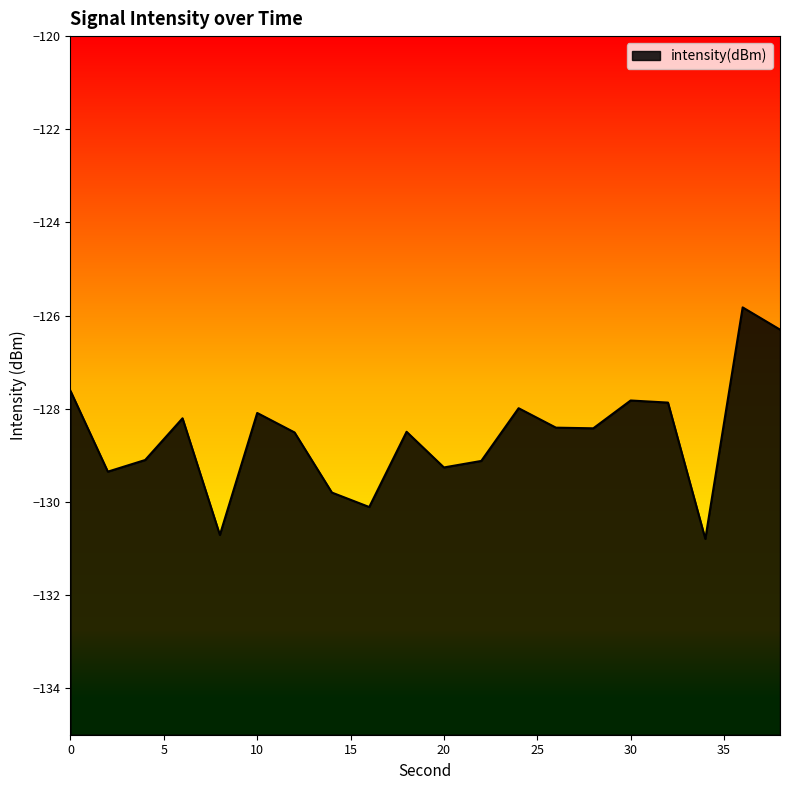

What value does the data have at 4?

-129.1